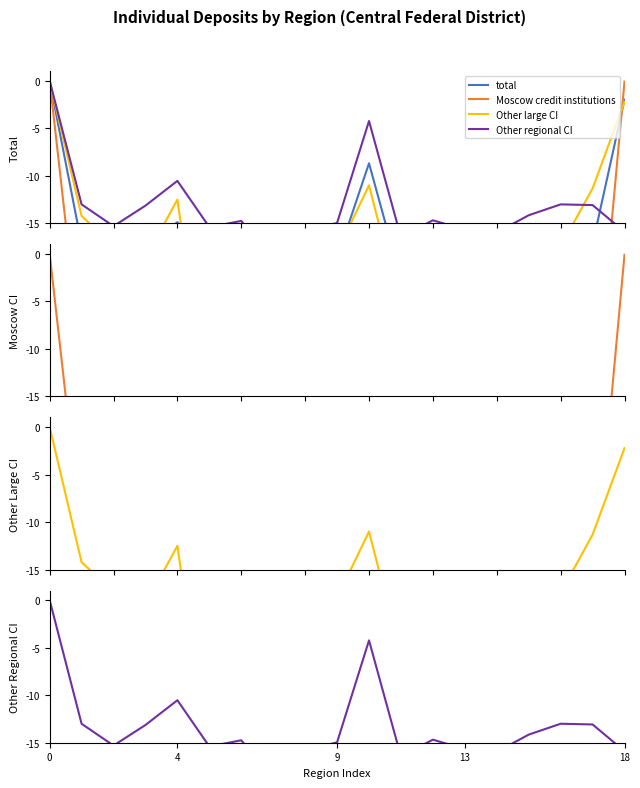

Which series has the widest spread of values?

Moscow credit institutions